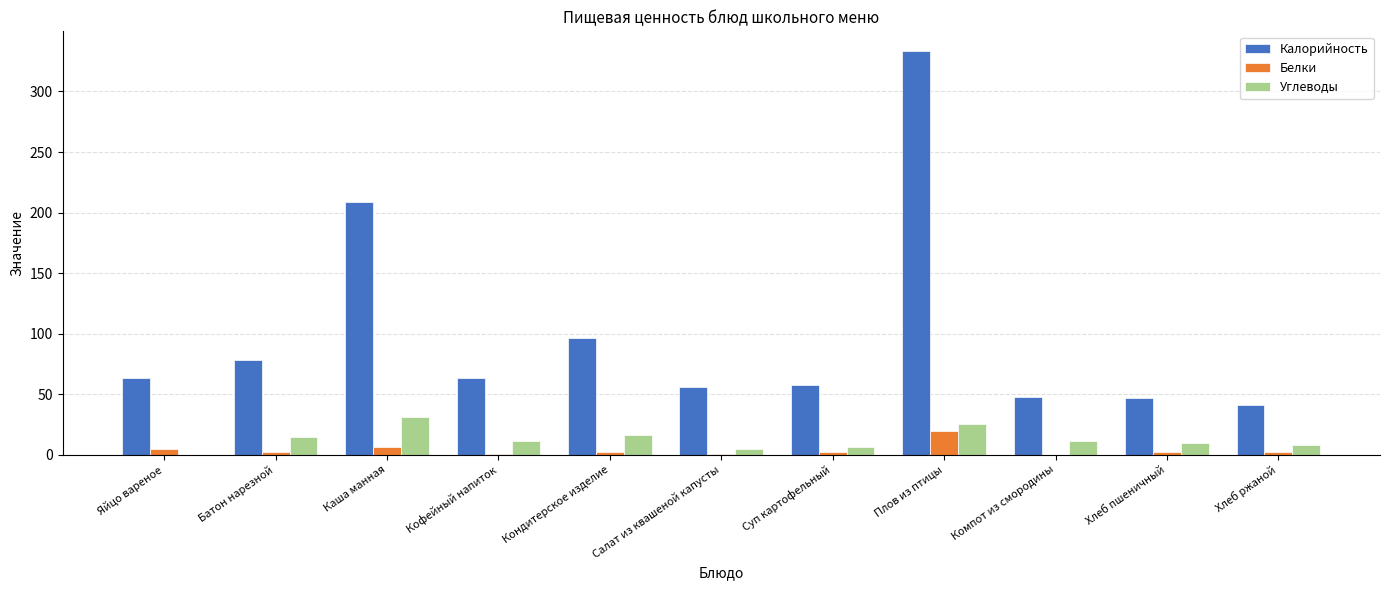

How many groups of bars are there?

11